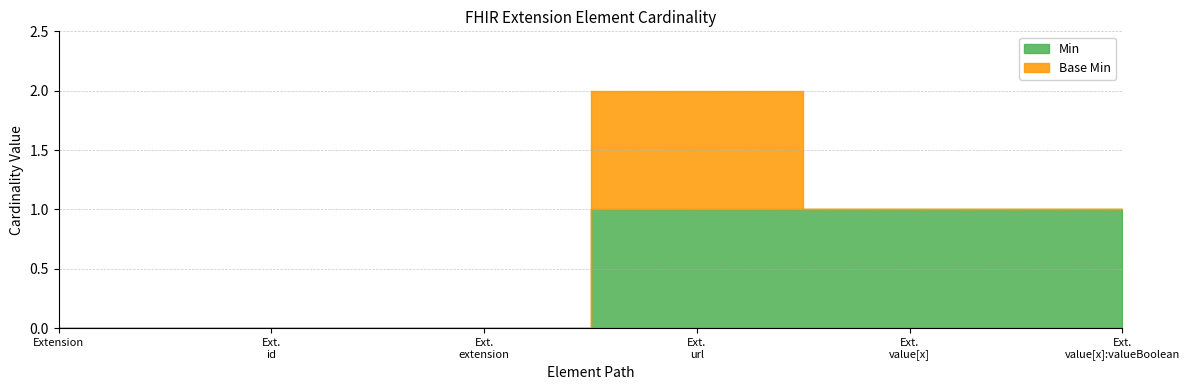

How many lines are shown in the chart?

2